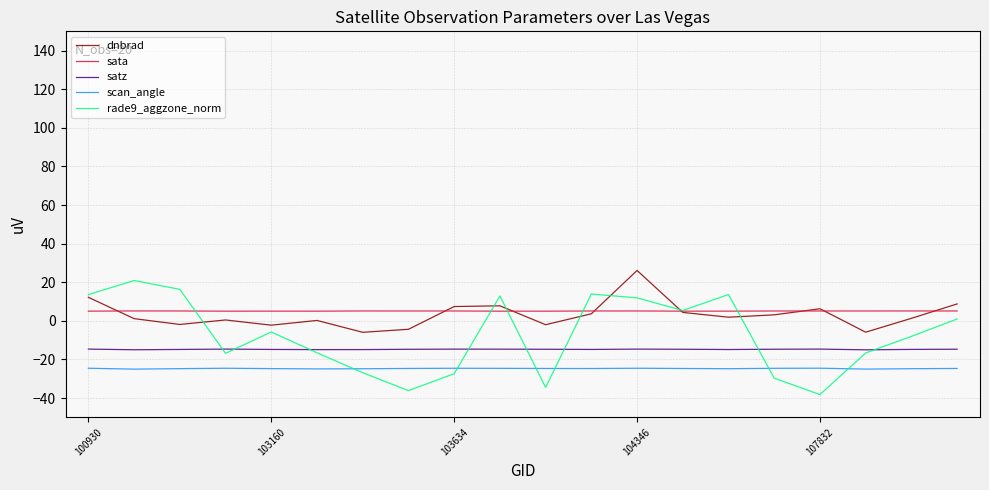

What is the difference between the second highest and second lowest values in the satz series?

0.3